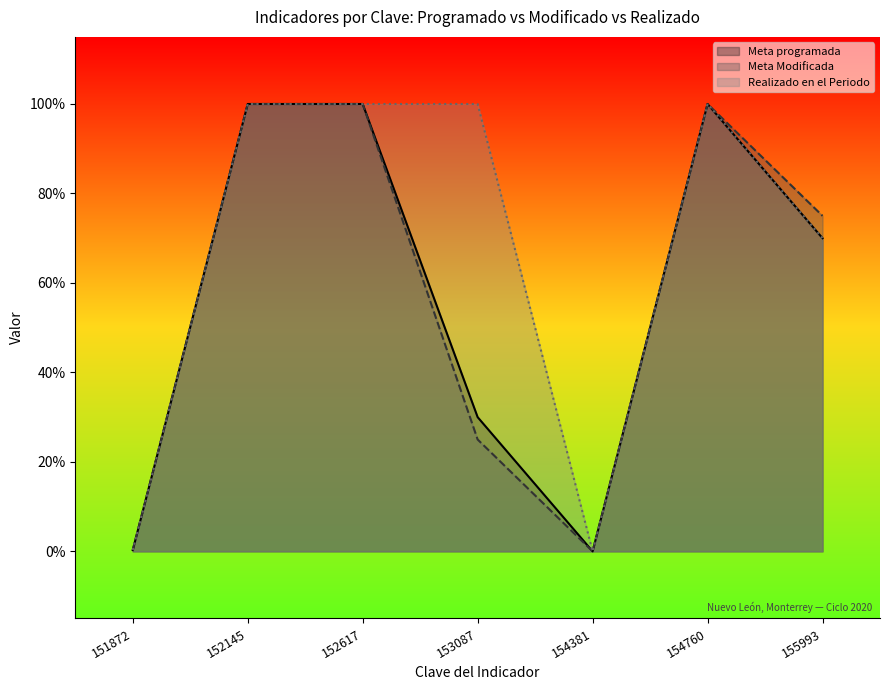

What is the difference between the second highest and second lowest values in the Realizado en el Periodo series?

99.7